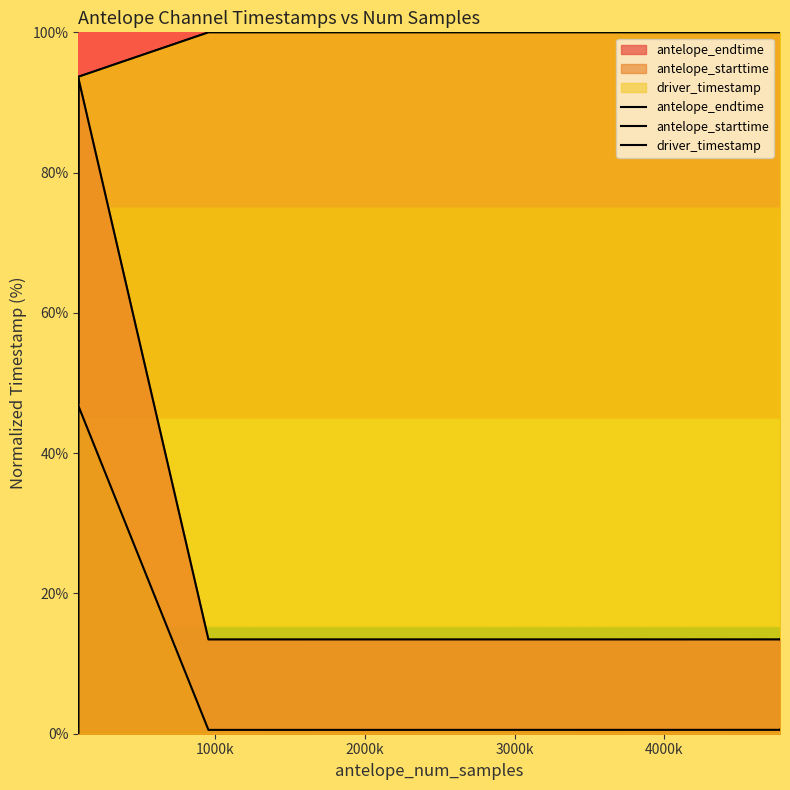

True or false: driver_timestamp and antelope_endtime cross at least once.

False